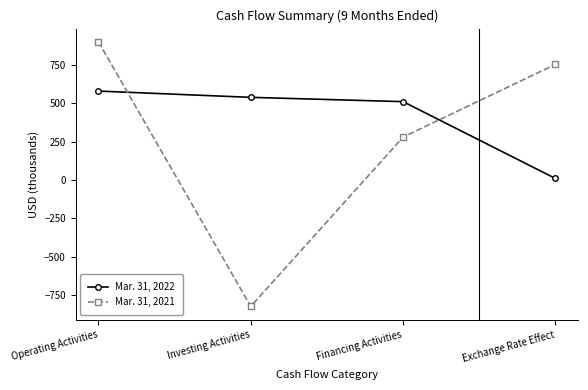

Which series ends up on top after the final intersection of Mar. 31, 2022 and Mar. 31, 2021?

Mar. 31, 2021